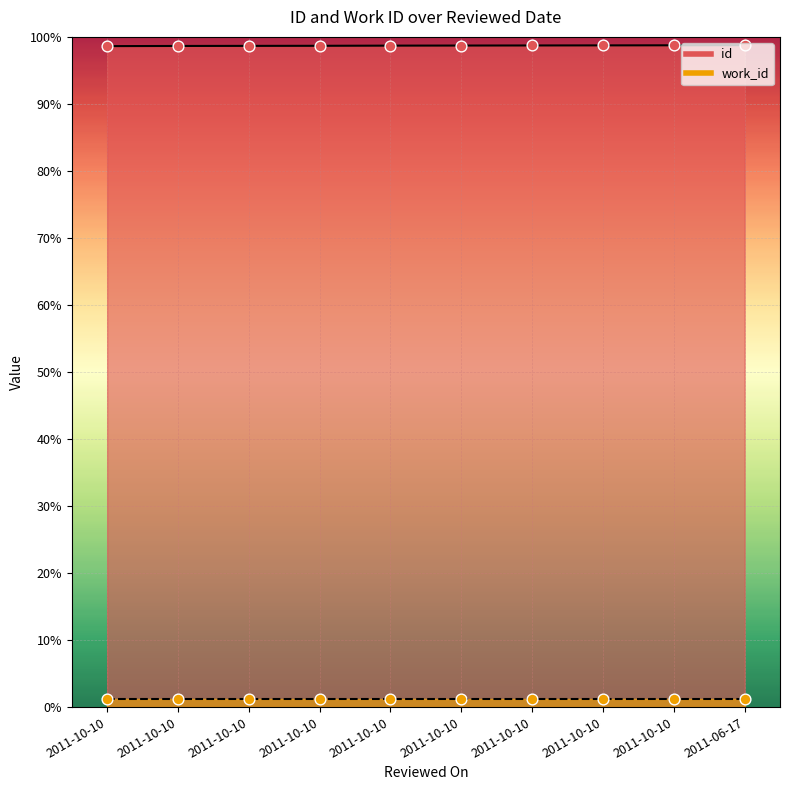

Which has a higher value, 2011-10-10 or 2011-10-10?

2011-10-10